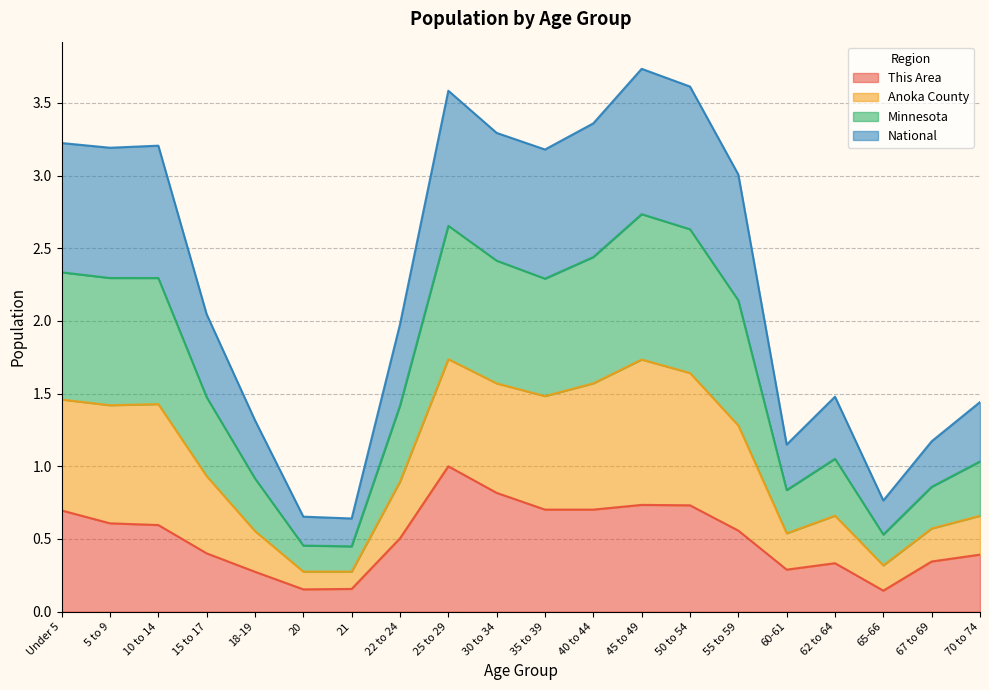

How many interior local peaks does the National series have?

4